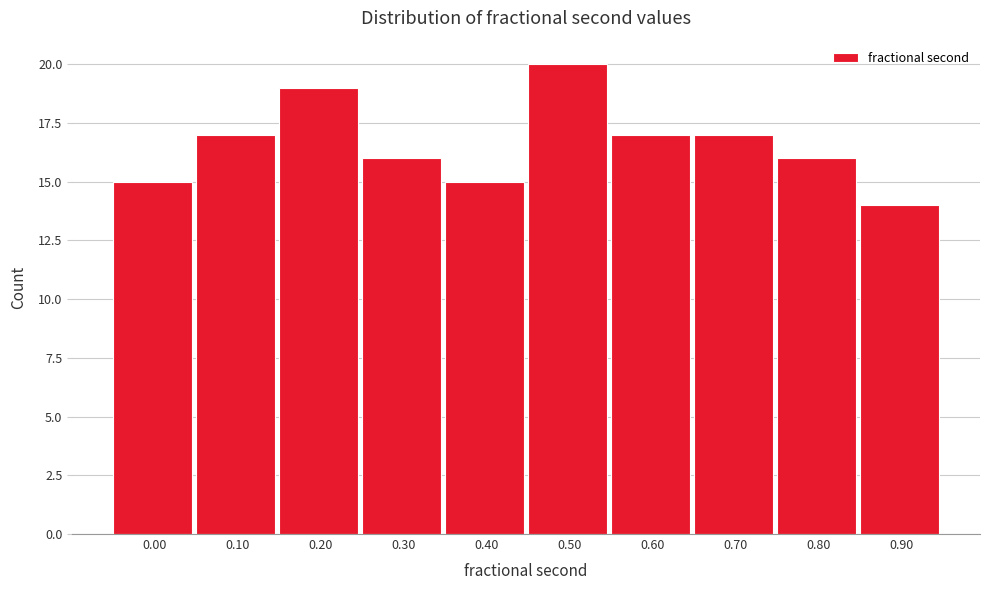

Reading left to right, transcribe all the data shown in this chart.

15	17	19	16	15	20	17	17	16	14